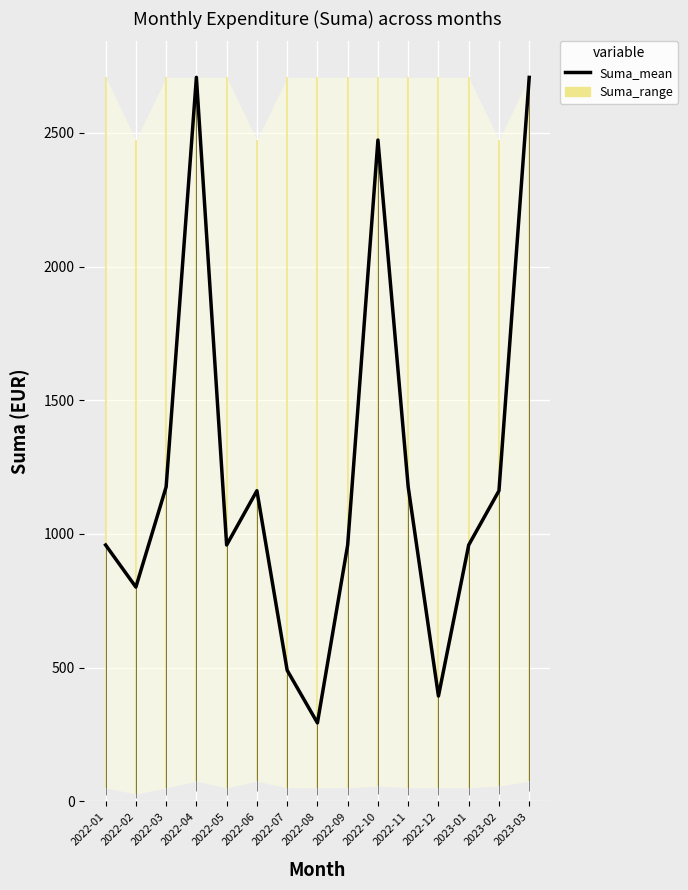

Rank the categories by value from lowest to highest.

2022-08, 2022-12, 2022-07, 2022-02, 2022-01, 2022-05, 2022-09, 2023-01, 2022-06, 2023-02, 2022-03, 2022-11, 2022-10, 2022-04, 2023-03